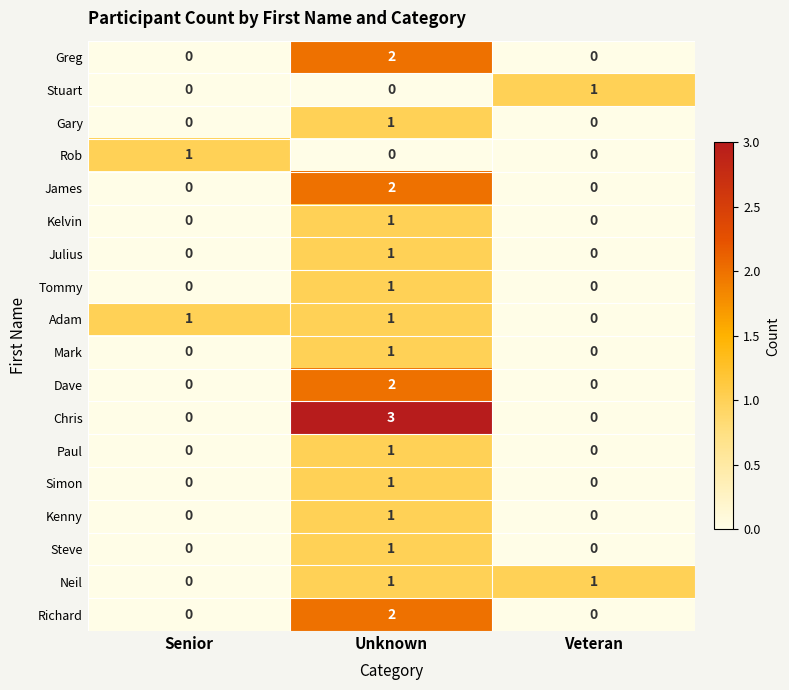

Is it true that Tommy equals 0 at Senior?

True